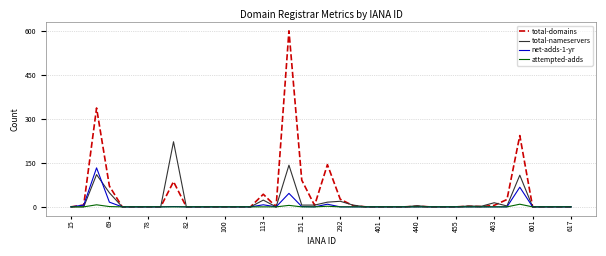

What is the maximum value for total-domains?

600